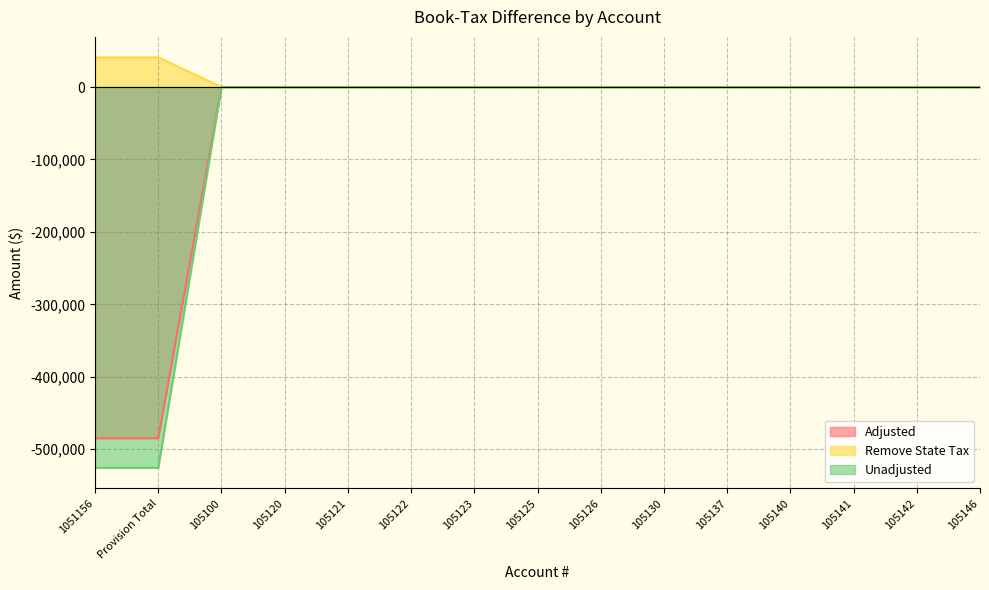

True or false: Remove State Tax and Unadjusted intersect in this chart.

False